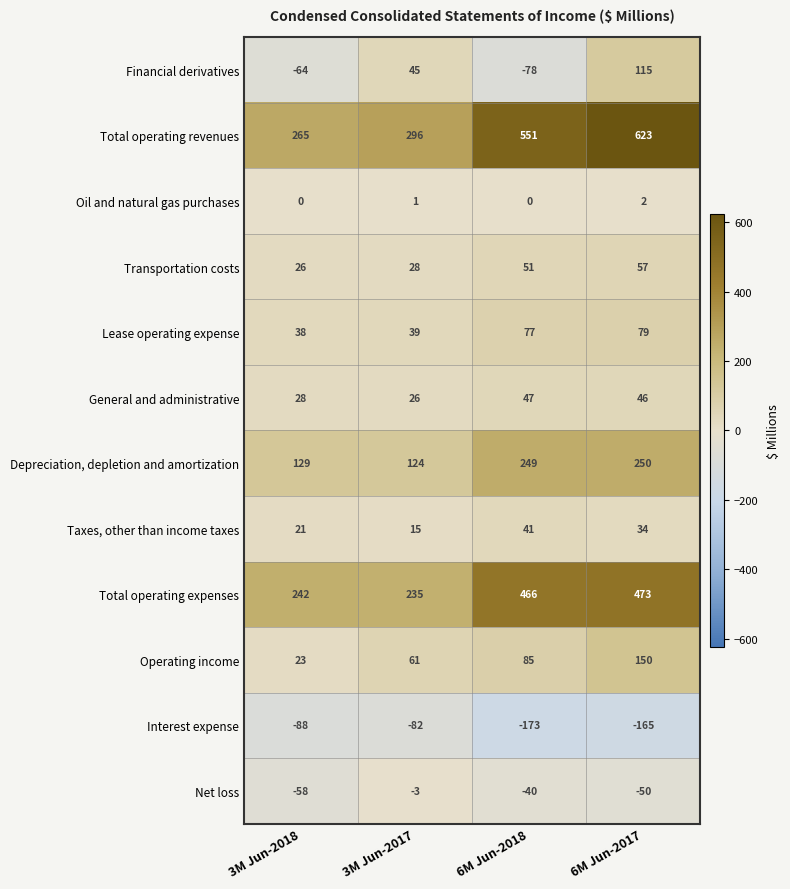

What is the difference between the maximum and second lowest values in the General and administrative series?

19